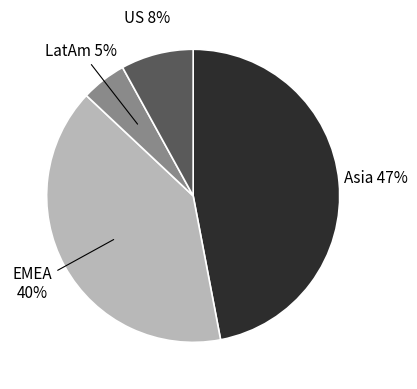

Count the number of slices in the pie.

4